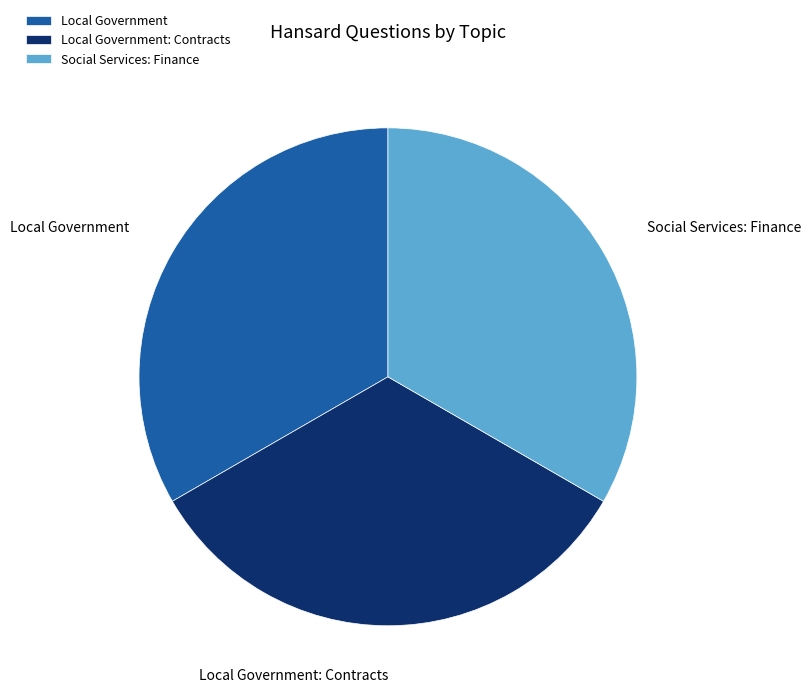

True or false: Local Government: Contracts accounts for 24% of the total.

False